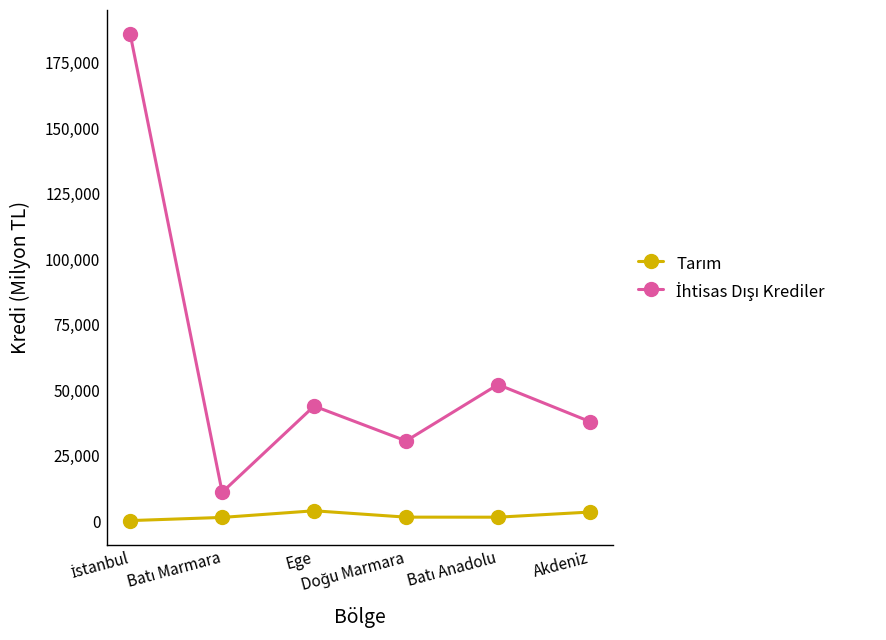

What is the greatest value displayed?

185917.2